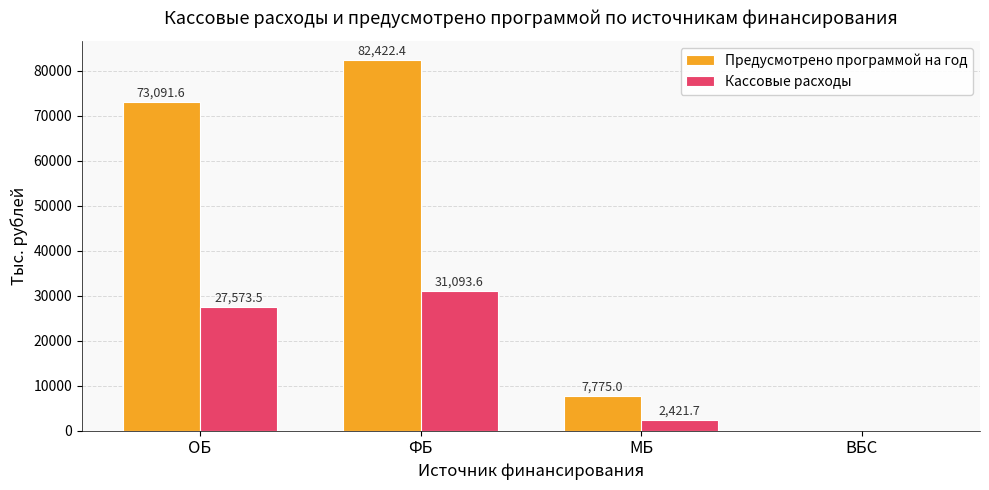

What is the total value across all series at ОБ?

100665.1